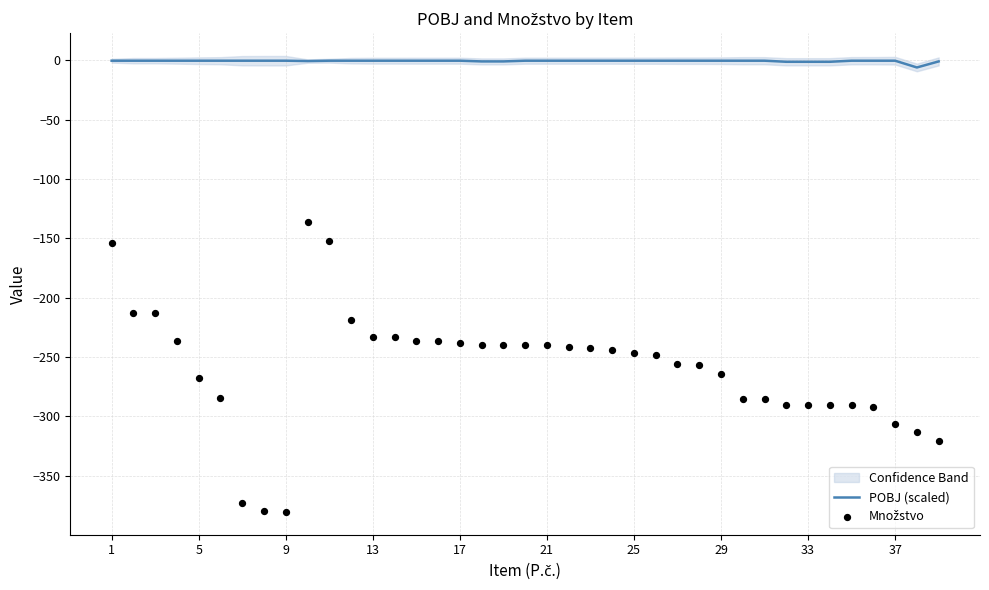

What are all the series names shown in the legend?

POBJ (scaled), Množstvo